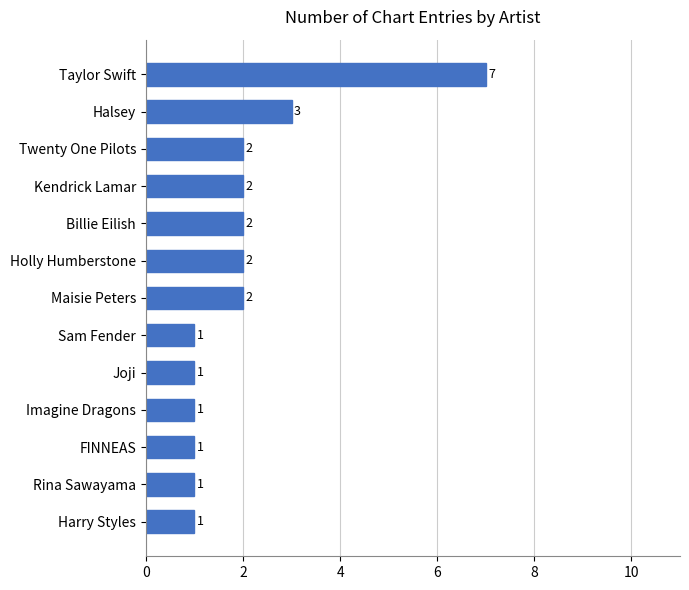

Count the values in the range 1 to 2.

11